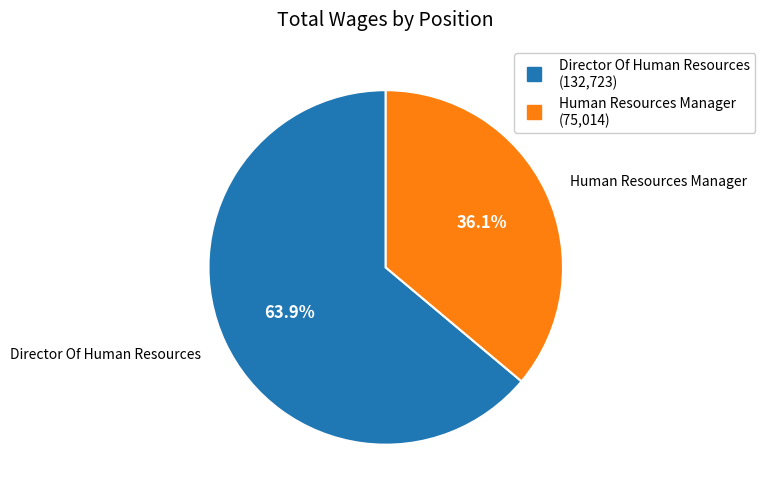

True or false: Director Of Human Resources accounts for 73% of the total.

False